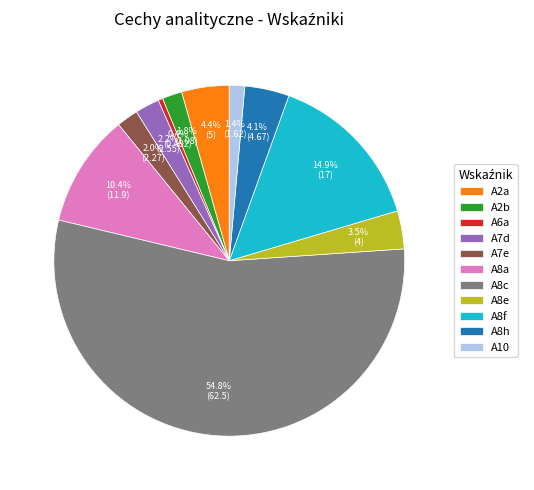

Count the number of slices in the pie.

11